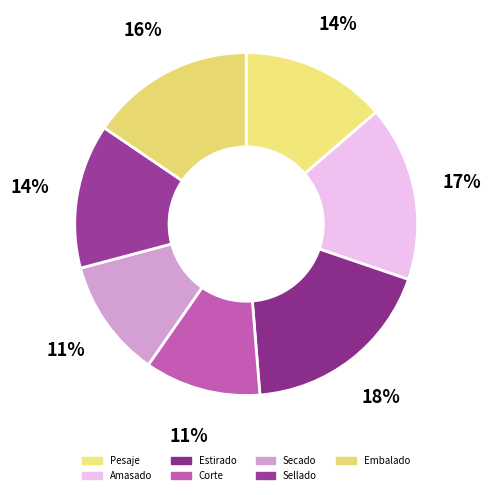

Count the number of slices in the pie.

7